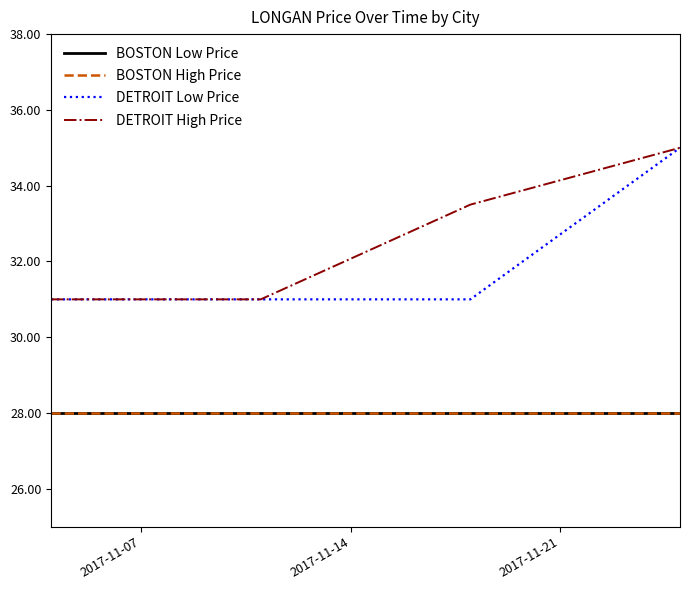

Is this an area chart (filled region under the line)?

No